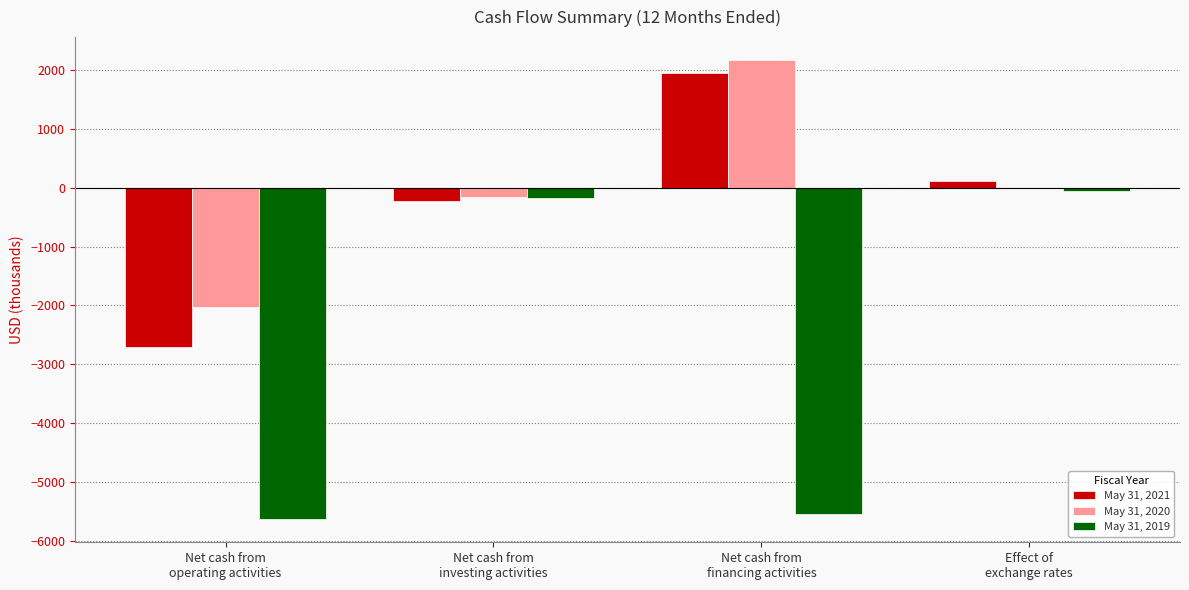

What is the maximum value shown in the chart?

2172